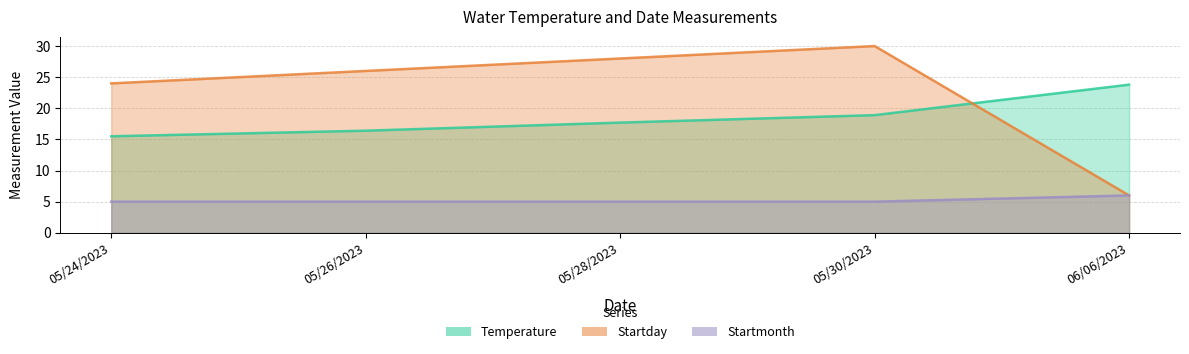

True or false: Startday has a value of 26.0 at 05/26/2023.

True